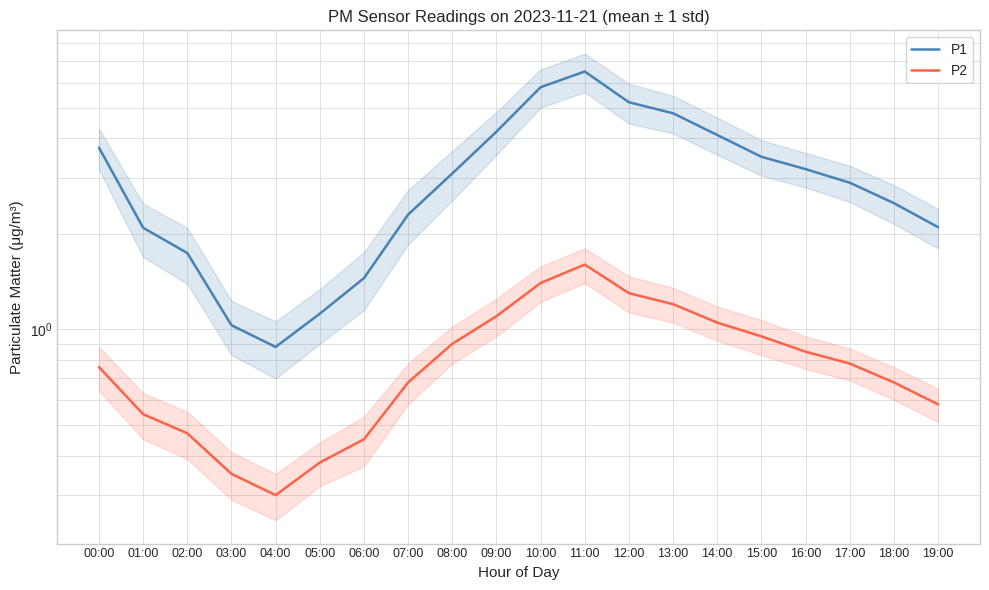

How many interior local valleys does the P2 series have?

1